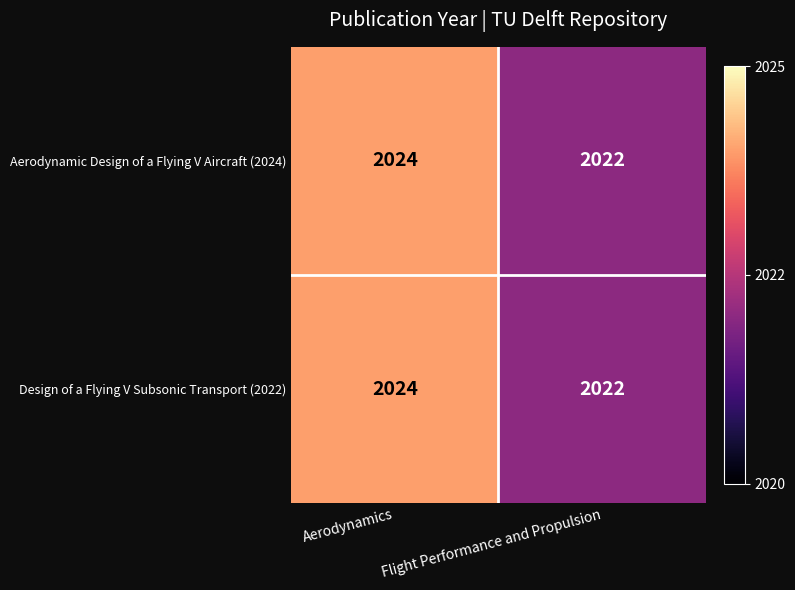

What is the approximate value of Design of a Flying V Subsonic Transport (2022) at Flight Performance and Propulsion?

2022